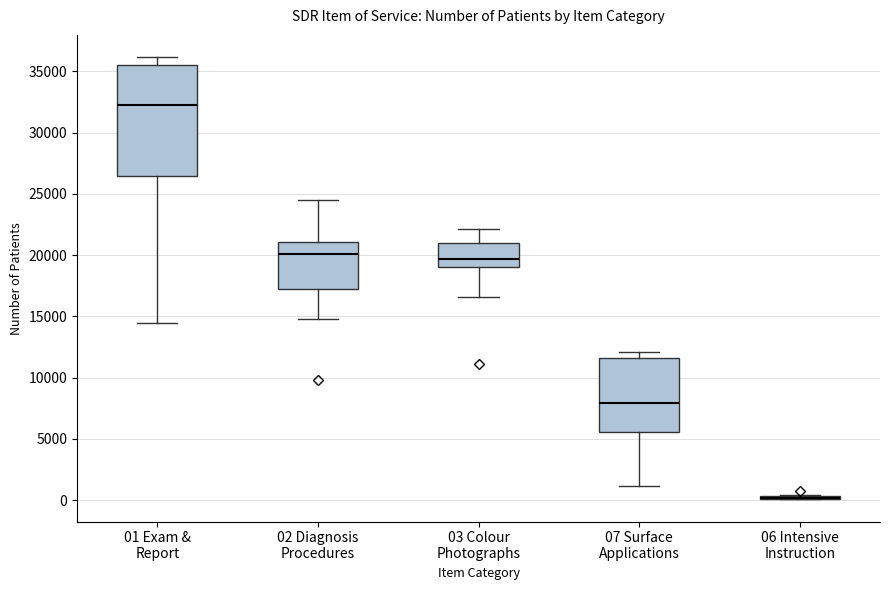

Reading left to right, read every box against the y-axis: the position of its median line, the range the box covers, and the ends of its whiskers. The values are not printed on the chart, so give them approximately, as read against the axis.

01 Exam & Report: median 32000, box 26500 to 35500, whiskers 14500 to 36000
02 Diagnosis Procedures: median 20000, box 17500 to 21000, whiskers 15000 to 24500
03 Colour Photographs: median 19500, box 19000 to 21000, whiskers 16500 to 22000
07 Surface Applications: median 8000, box 5500 to 11500, whiskers 1000 to 12000
06 Intensive Instruction: box collapsed to a line at 0, whiskers 0 to 500